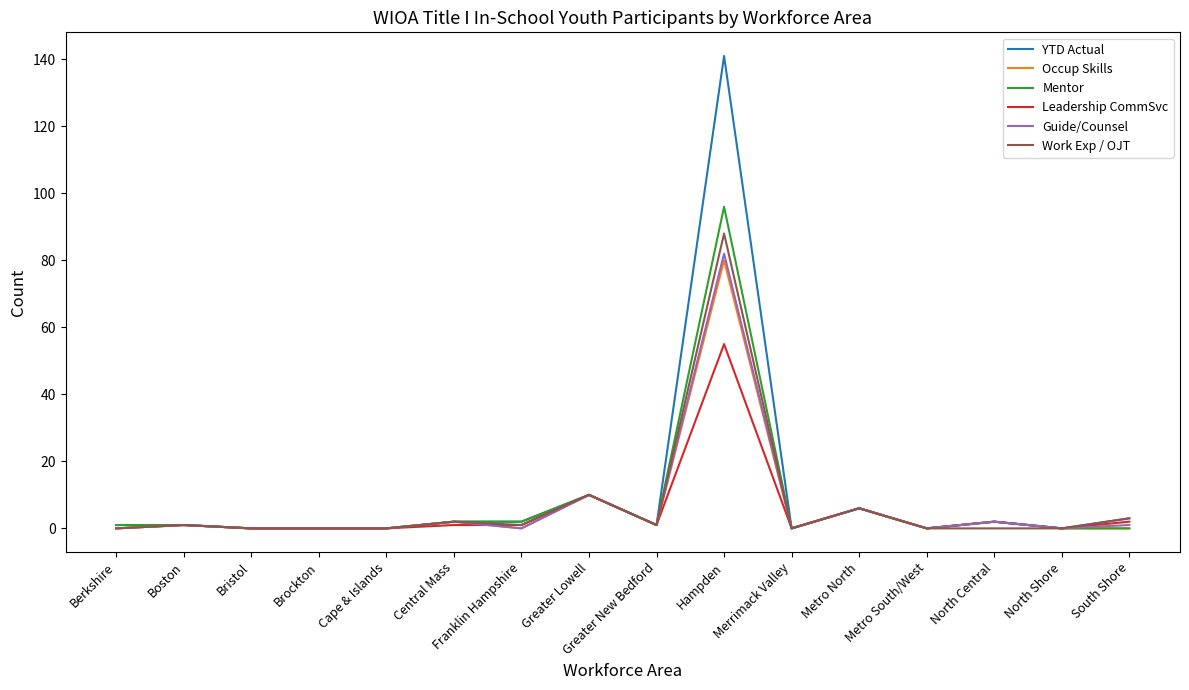

What is the average value of the Leadership CommSvc series?

5